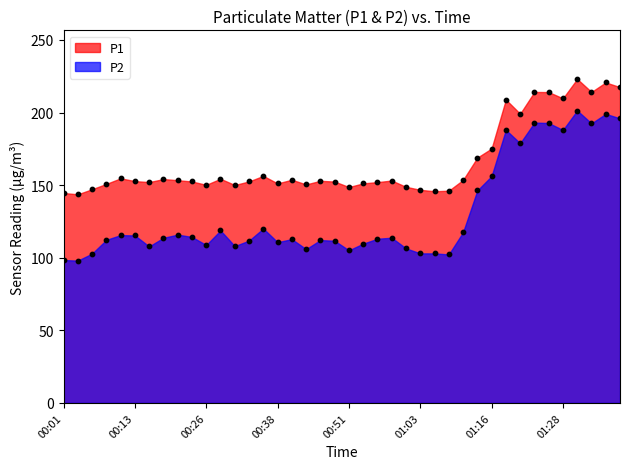

Which series has the widest spread of Y values?

P2